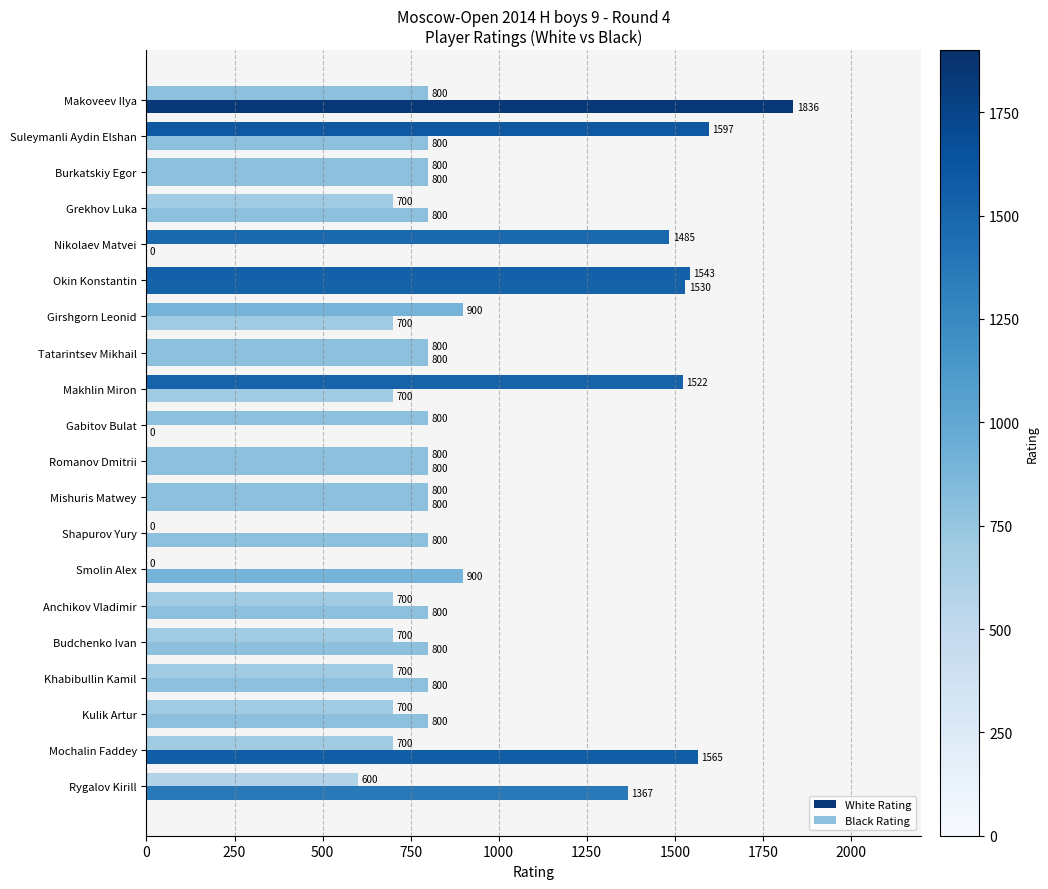

What is the value of the Black Rating bar at the 16th from the left?

700